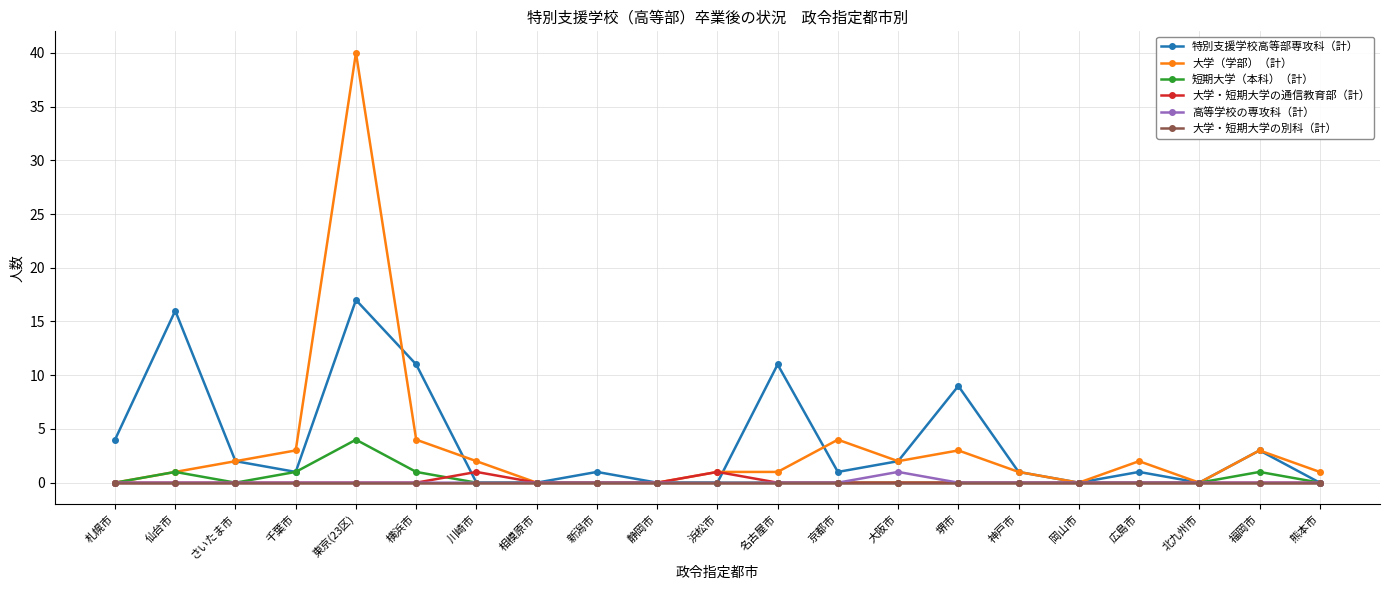

What position from the right is 岡山市?

5